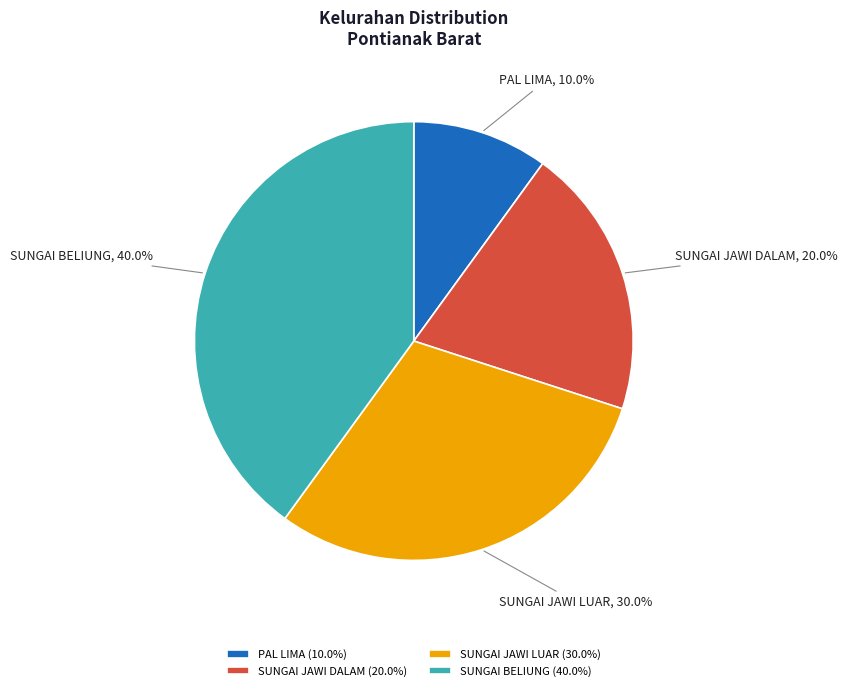

To the nearest percent, what is the difference between the SUNGAI JAWI DALAM and SUNGAI JAWI LUAR slice percentages?

10%